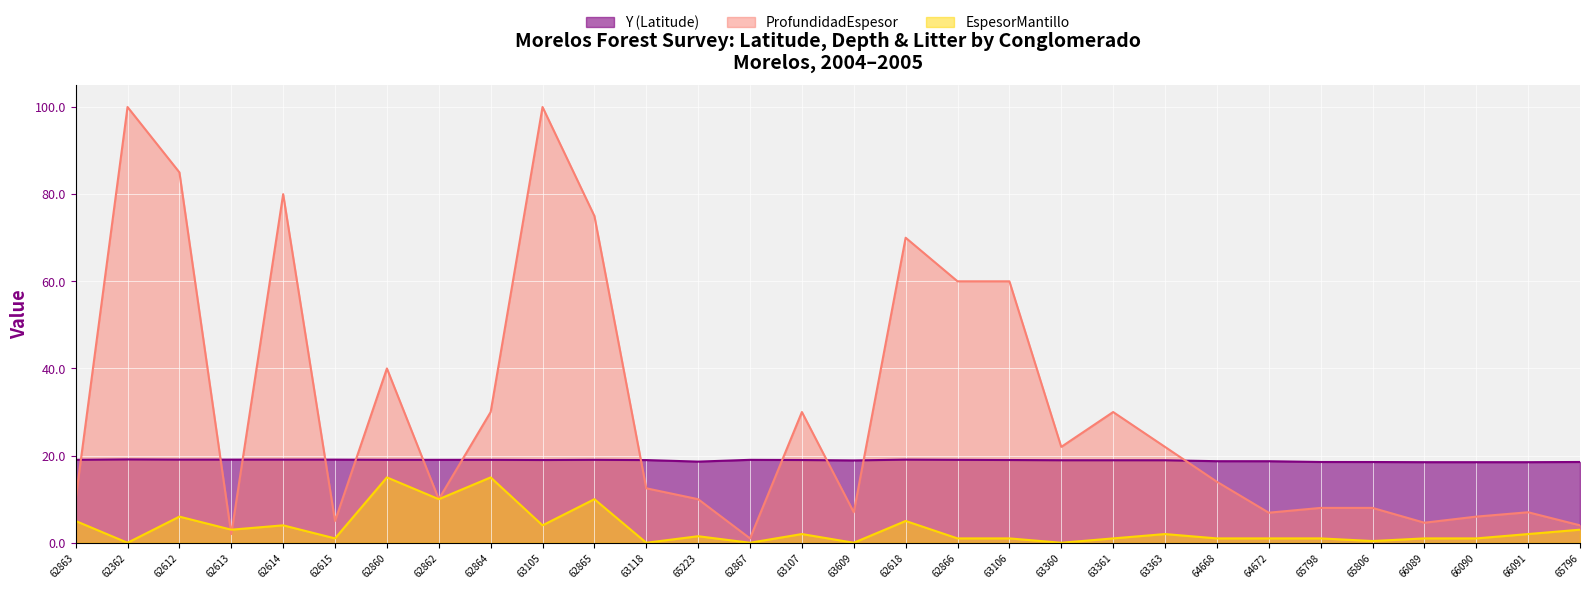

How many times do ProfundidadEspesor and Y (Latitude) cross each other?

12